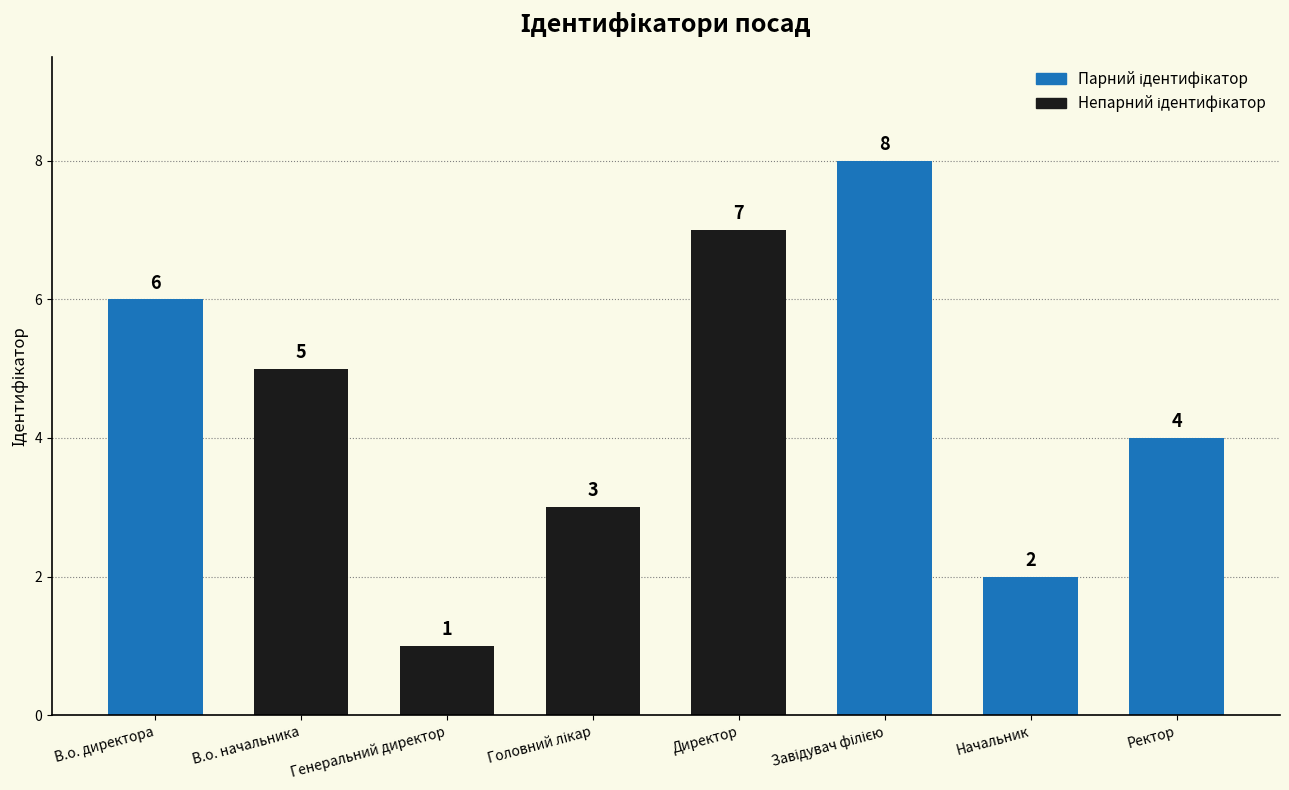

Are the bars horizontal?

No